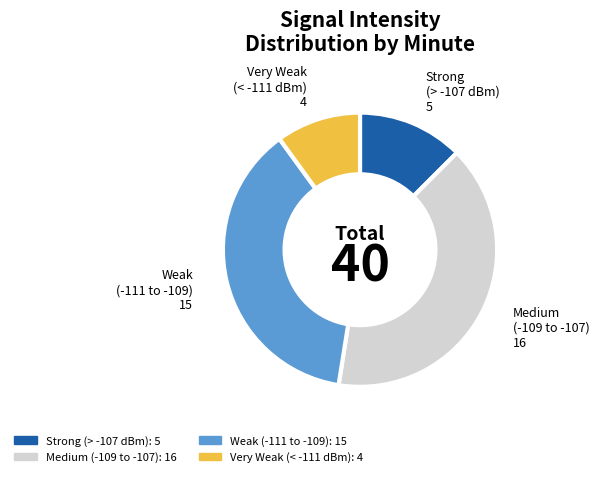

Rank the categories by value from highest to lowest.

Medium (-109 to -107), Weak (-111 to -109), Strong (> -107 dBm), Very Weak (< -111 dBm)